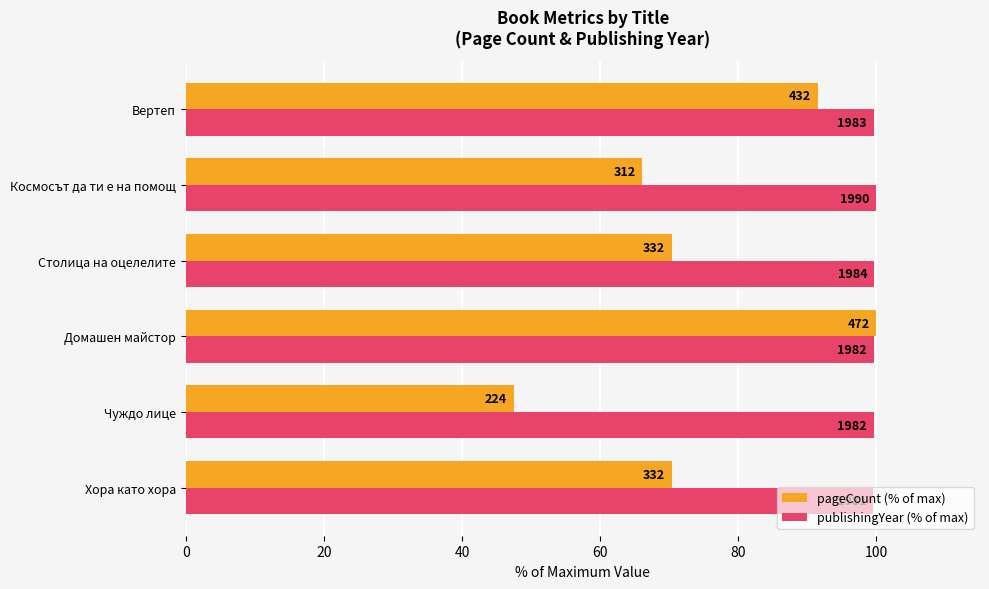

Which series has the largest total across all categories?

publishingYear (% of max)